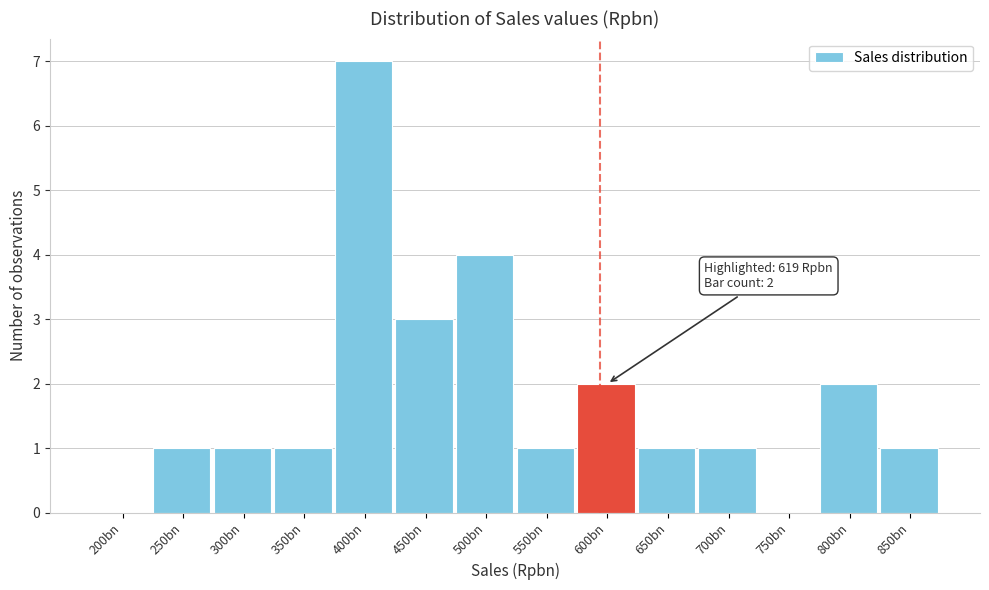

Reading left to right, list all the values displayed in this chart.

200bn=0	250bn=1	300bn=1	350bn=1	400bn=7	450bn=3	500bn=4	550bn=1	600bn=2	650bn=1	700bn=1	750bn=0	800bn=2	850bn=1